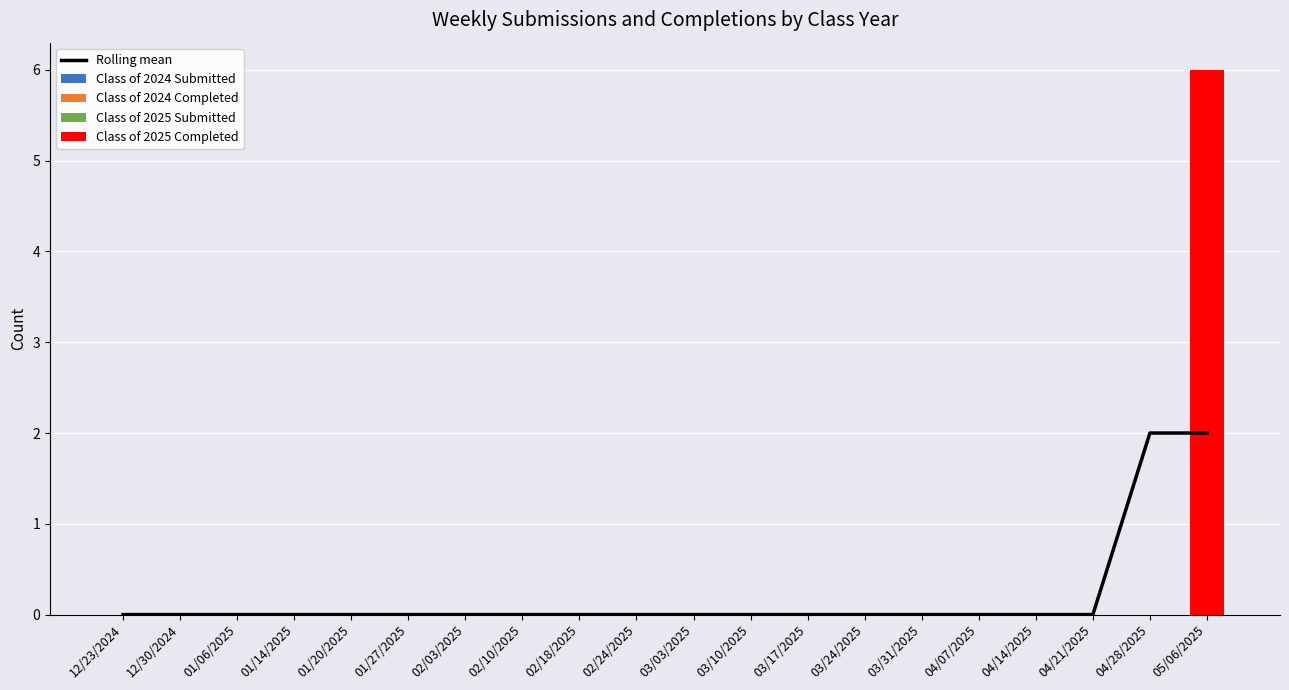

Is it true that Class of 2025 Completed equals 4 at 02/10/2025?

False